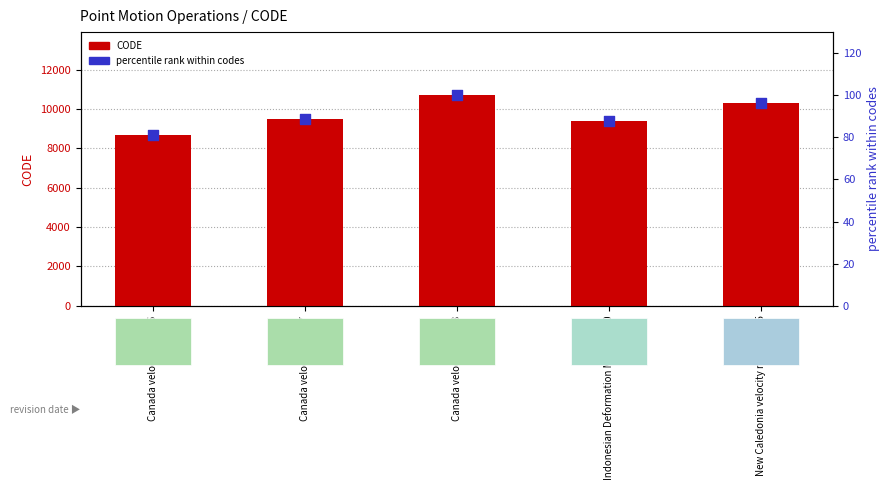

Which series has the widest spread of Y values?

CODE